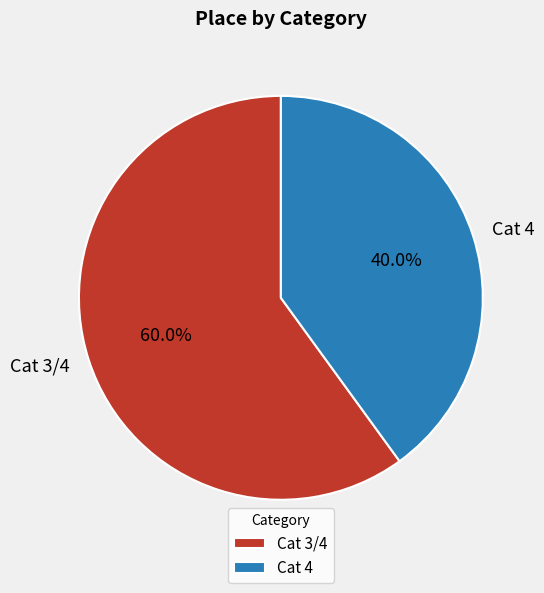

Which slice is the smallest?

Cat 4